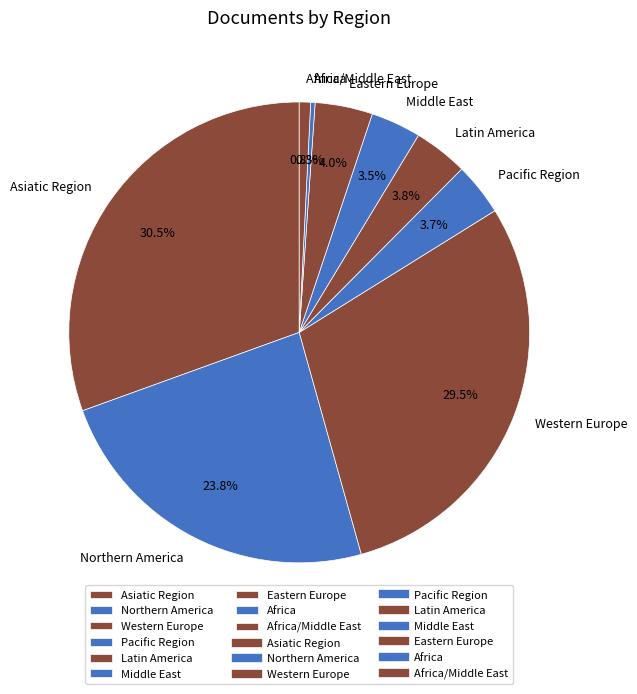

What is the largest slice in the pie chart?

Asiatic Region